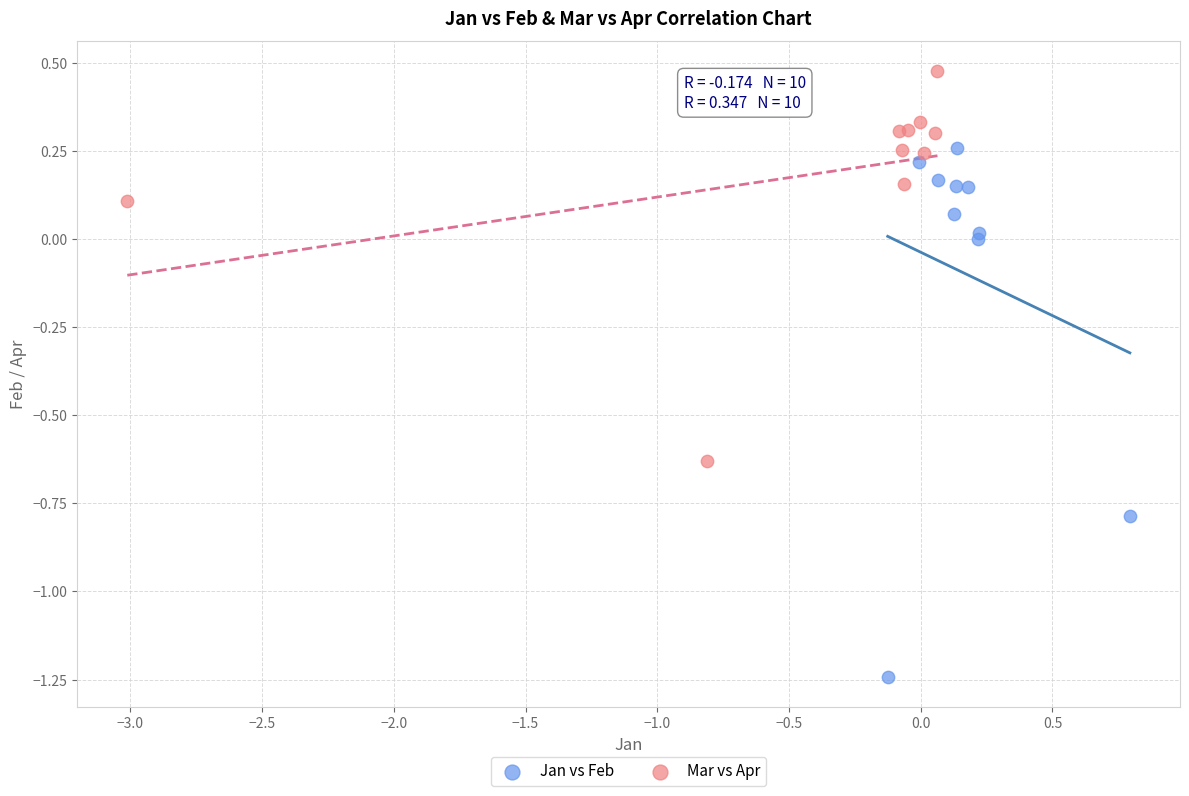

Which series contains the highest Y value?

Mar vs Apr